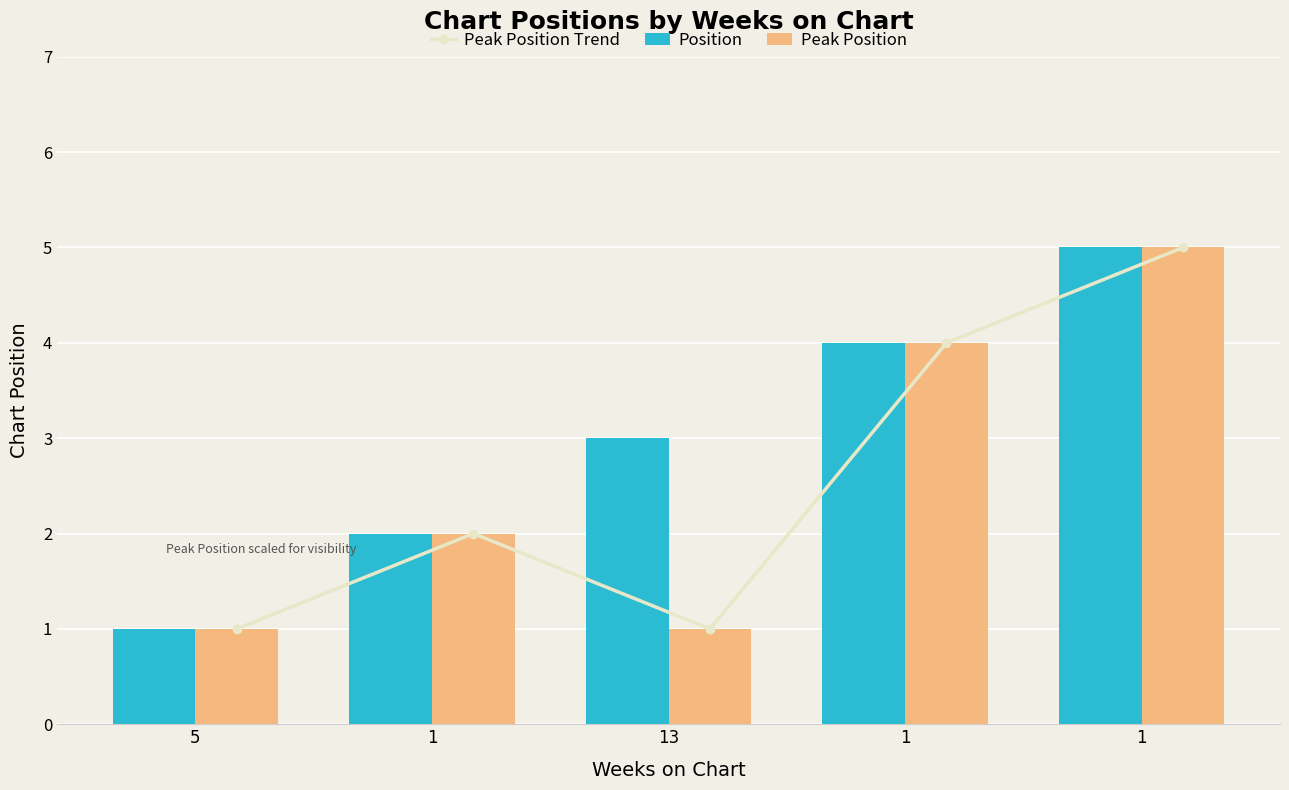

At which label does Peak Position reach its minimum?

5